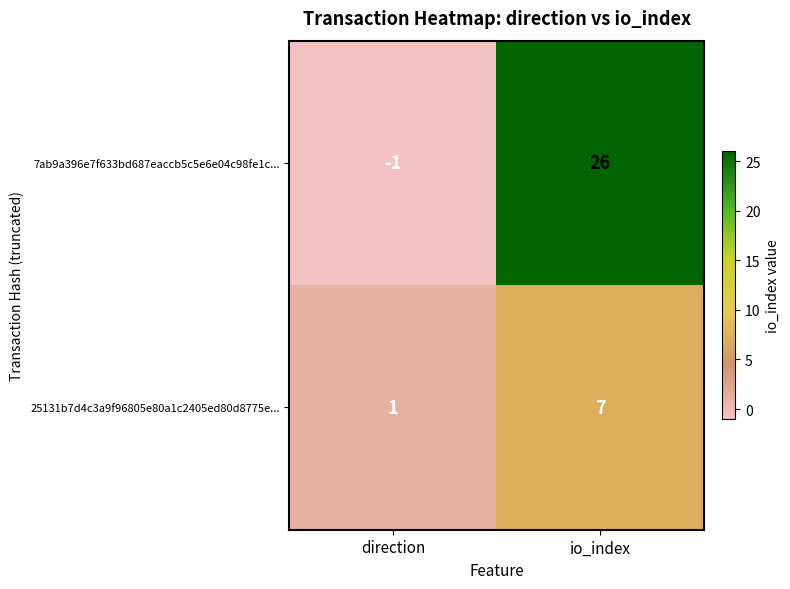

What is the greatest value displayed?

26